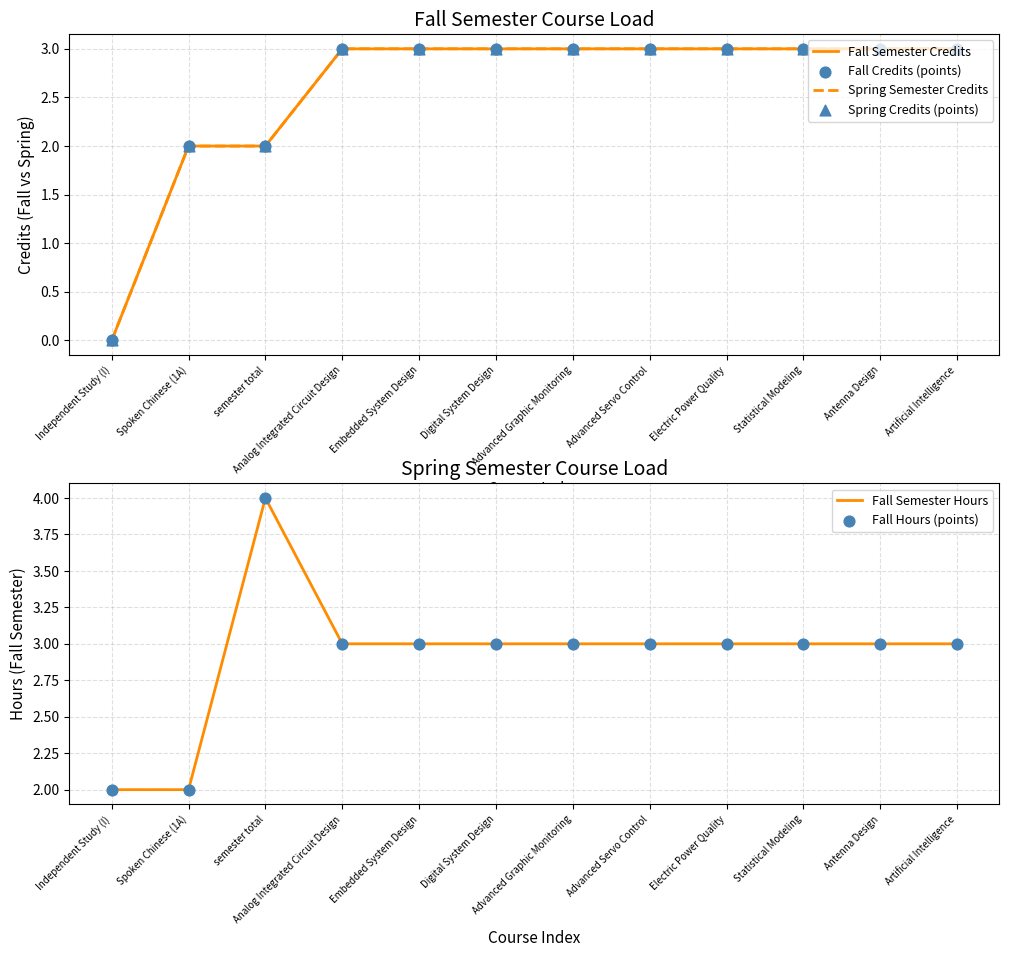

What are all the series names shown in the legend?

Fall Semester Credits, Spring Semester Credits, Fall Credits (points), Spring Credits (points), Fall Semester Hours, Fall Hours (points)